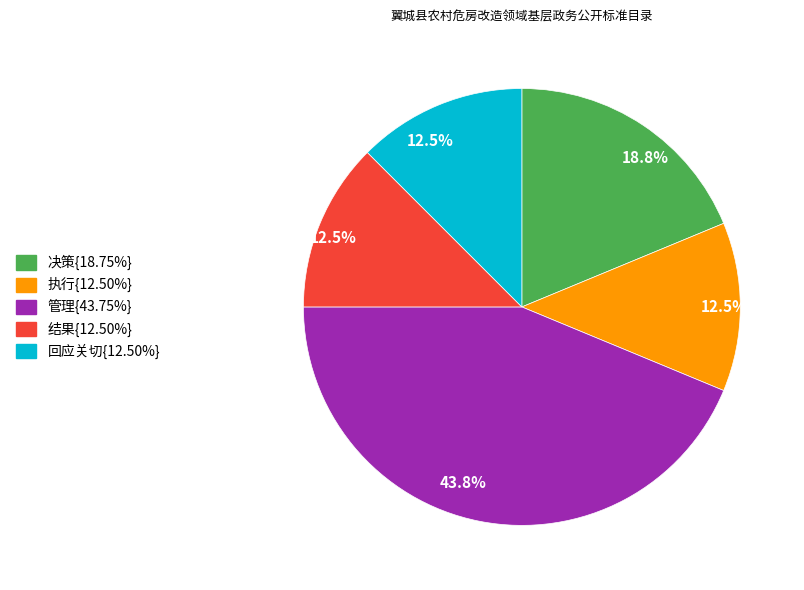

Is there any slice that represents more than half of the pie?

No